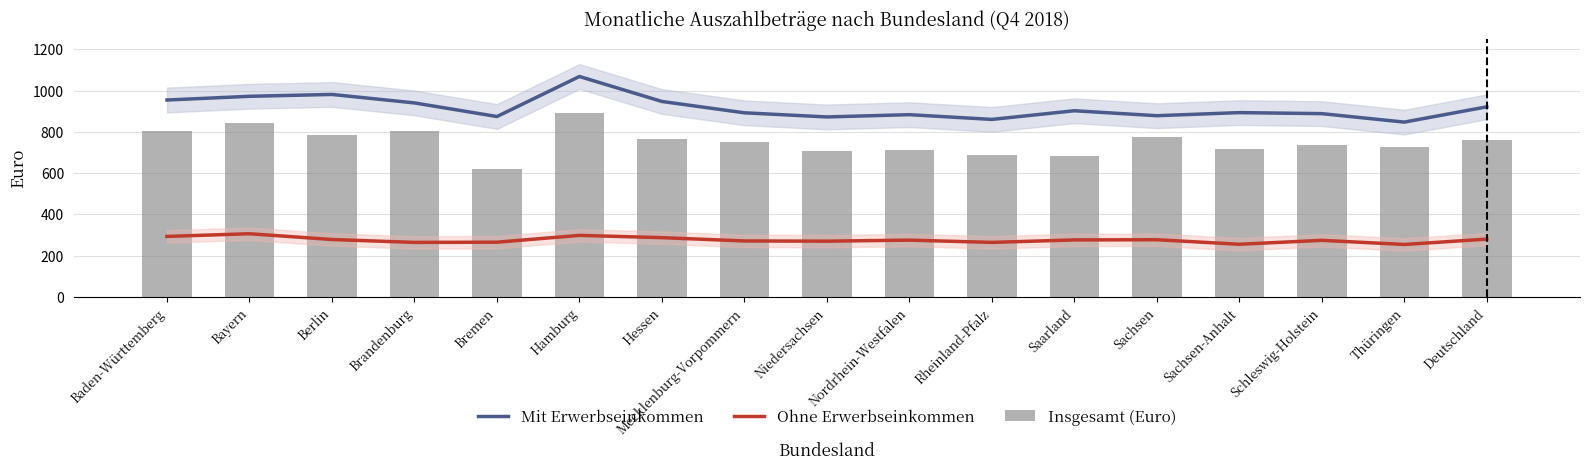

What value does the Insgesamt (Euro) series have at Rheinland-Pfalz?

689